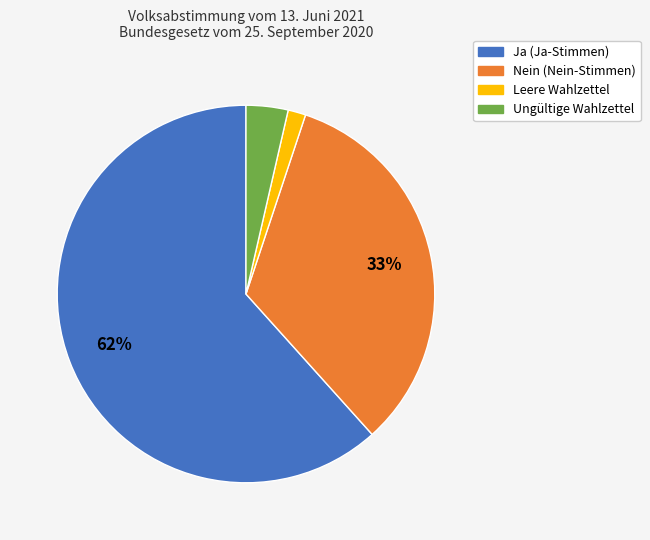

Between Ja and Nein, which is larger?

Ja